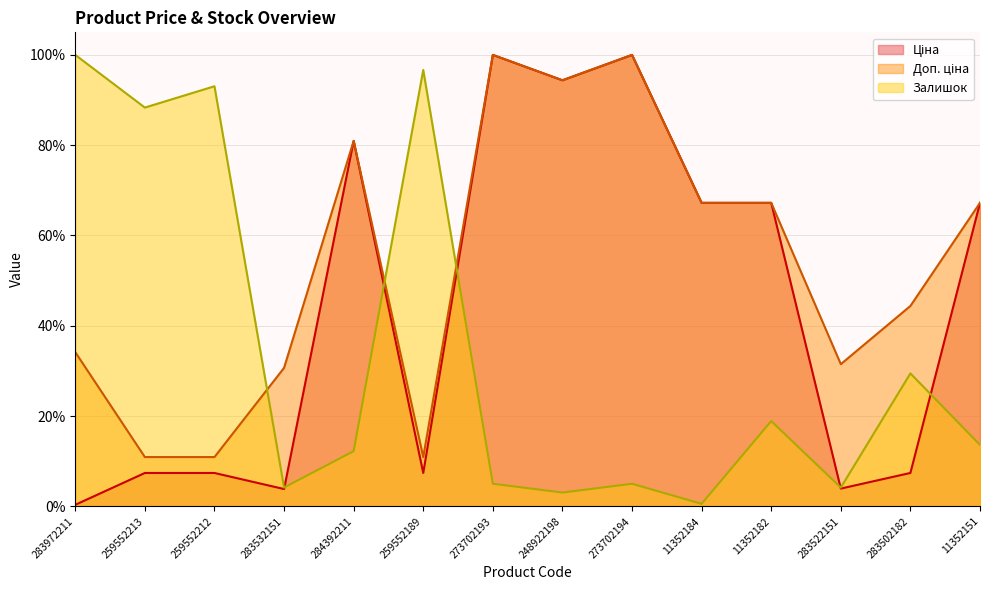

How many times do Залишок and Доп. ціна cross each other?

3